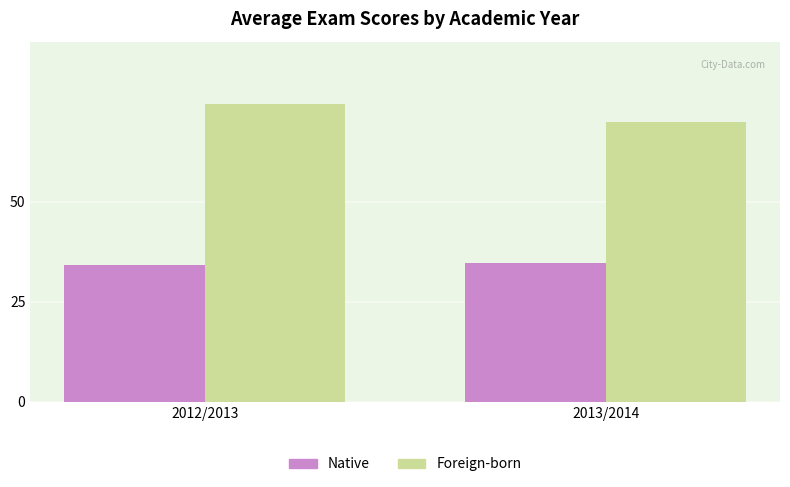

At which category does the chart reach its peak across all series?

2012/2013